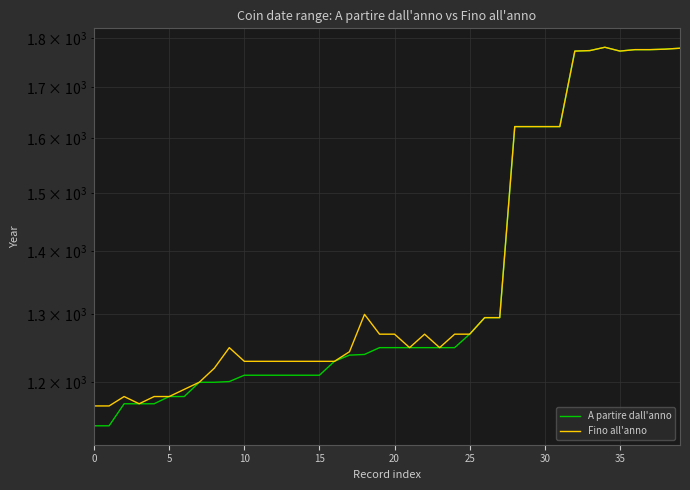

What is the sum of the Fino all'anno values at 22 and 38?

3047